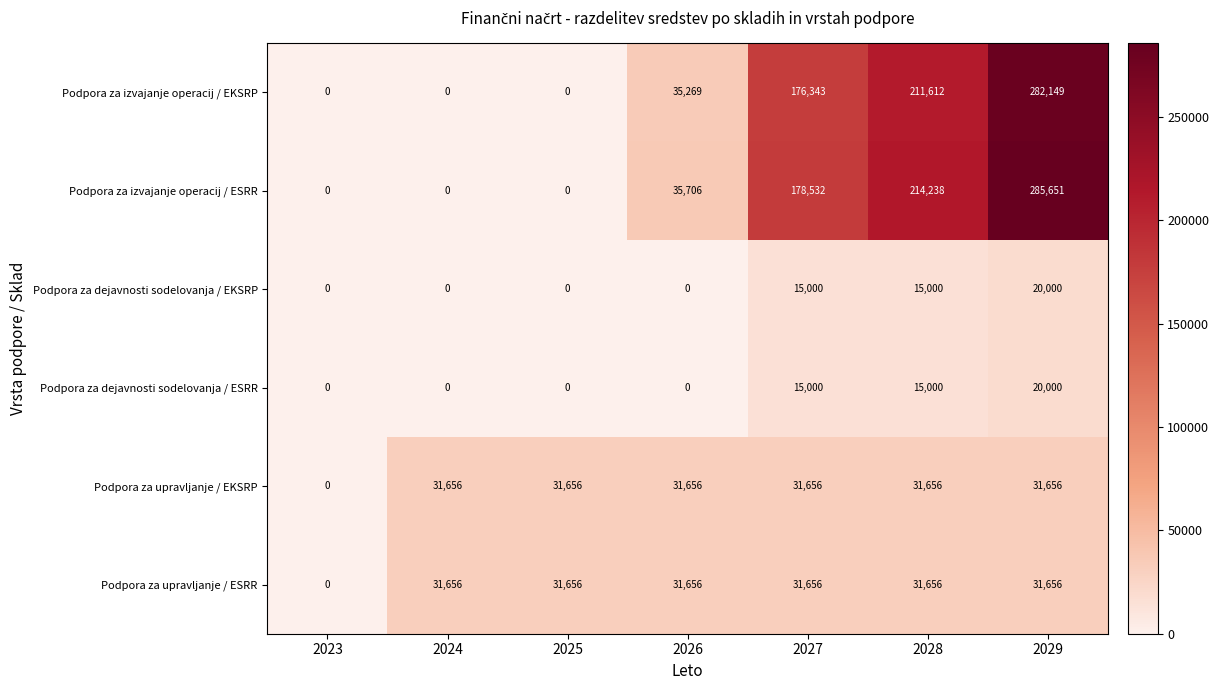

Count the number of categories in the chart.

7